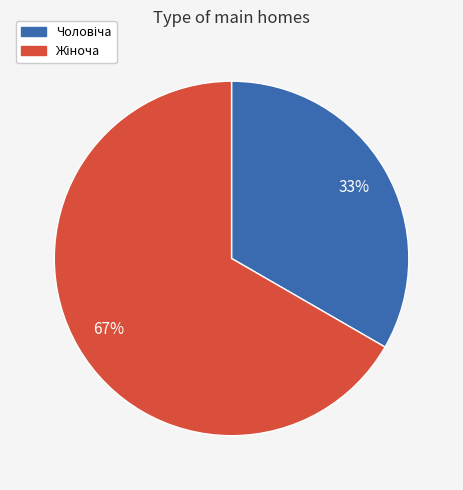

Does any single category account for the majority?

Yes